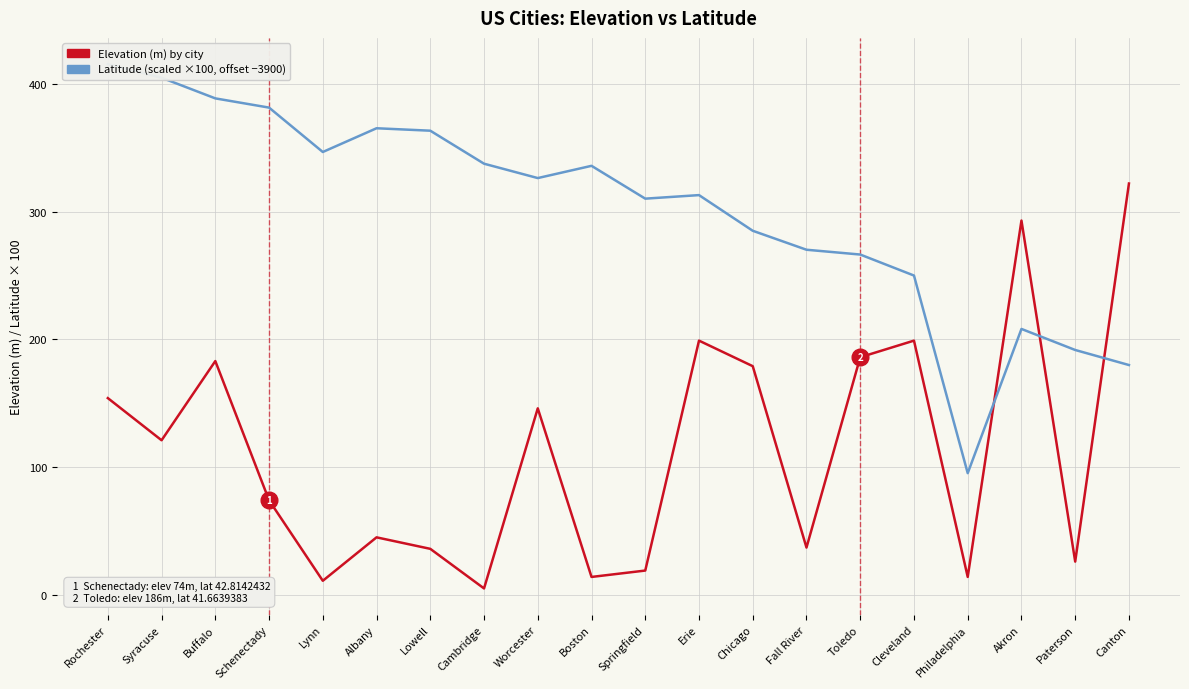

What is the difference between the highest and lowest values at Schenectady?

307.4